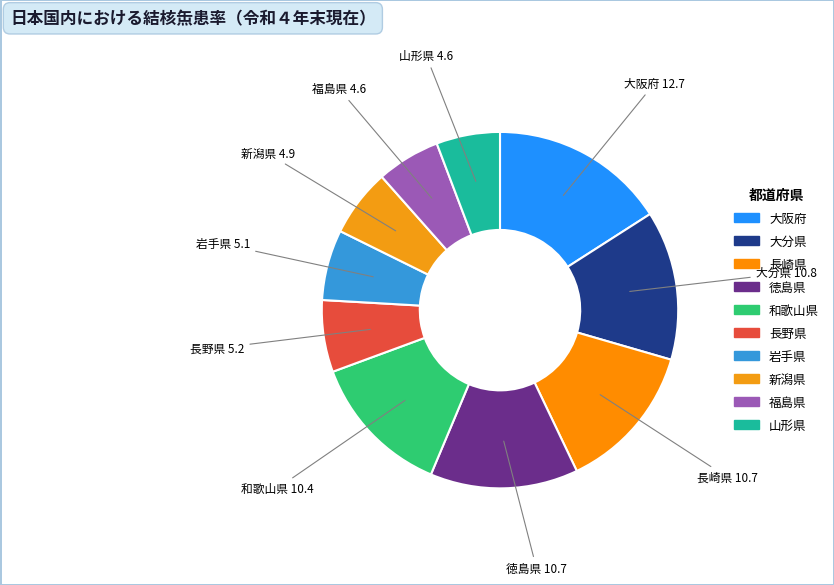

What is the ratio of the value at 長野県 to the value at 山形県?

1.1